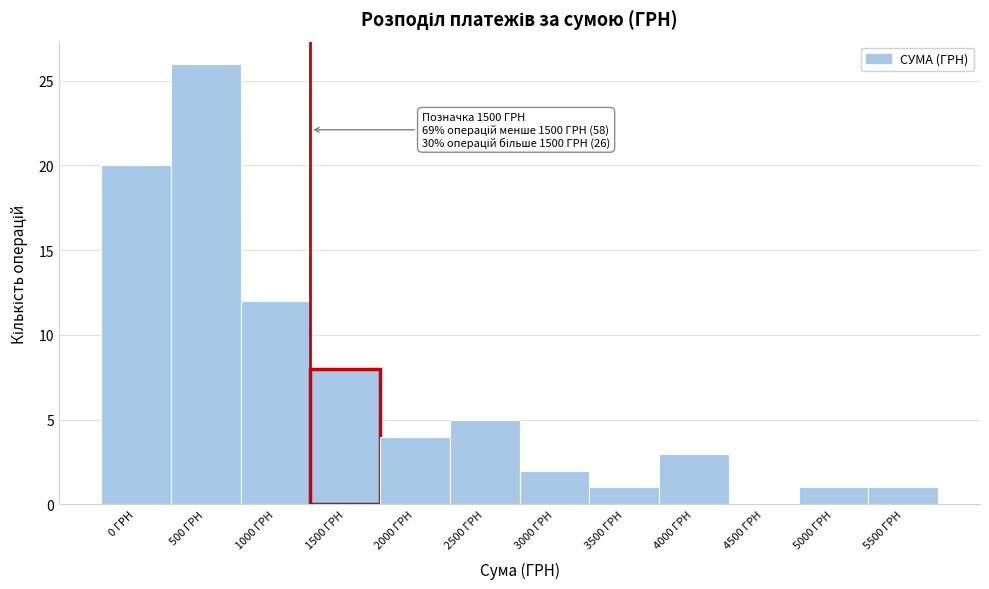

Reading left to right, extract all data points from this chart.

0 ГРН=20	500 ГРН=26	1000 ГРН=12	1500 ГРН=8	2000 ГРН=4	2500 ГРН=5	3000 ГРН=2	3500 ГРН=1	4000 ГРН=3	4500 ГРН=0	5000 ГРН=1	5500 ГРН=1